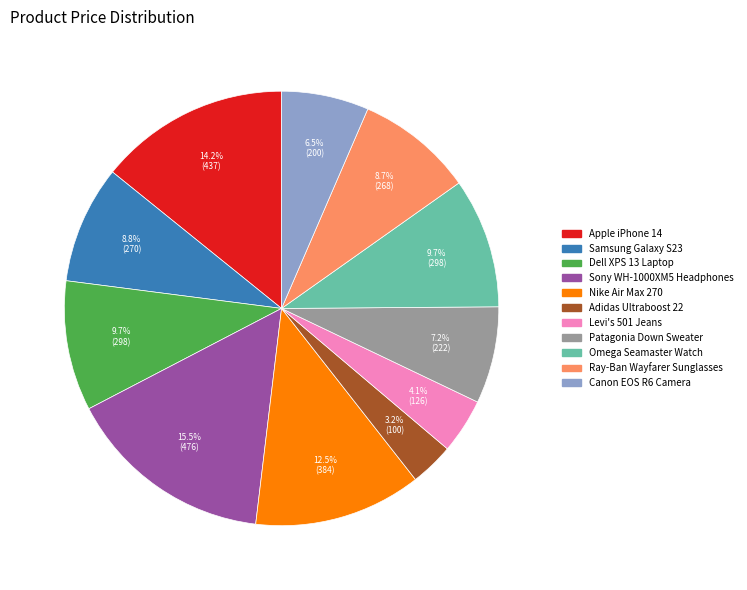

How many slices are in this pie chart?

11